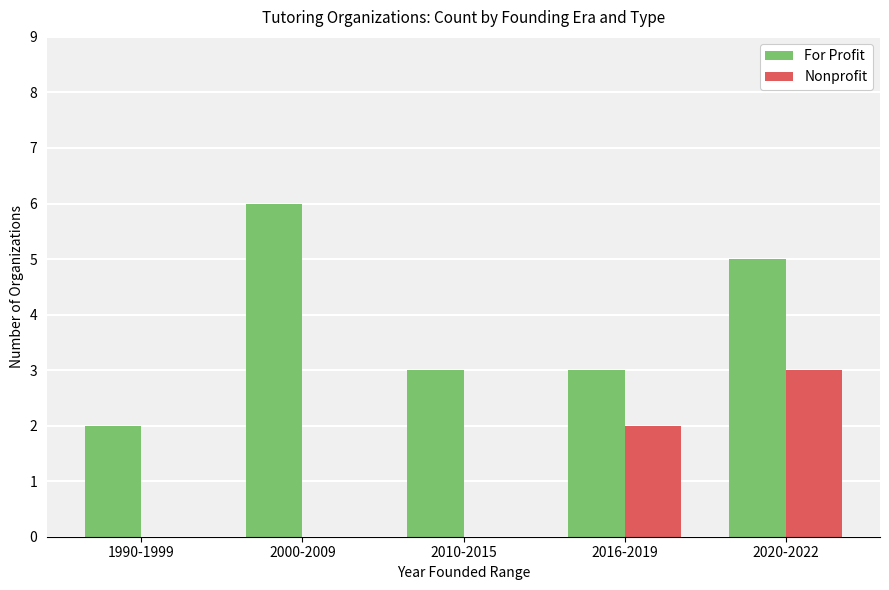

Count the number of categories in the chart.

5